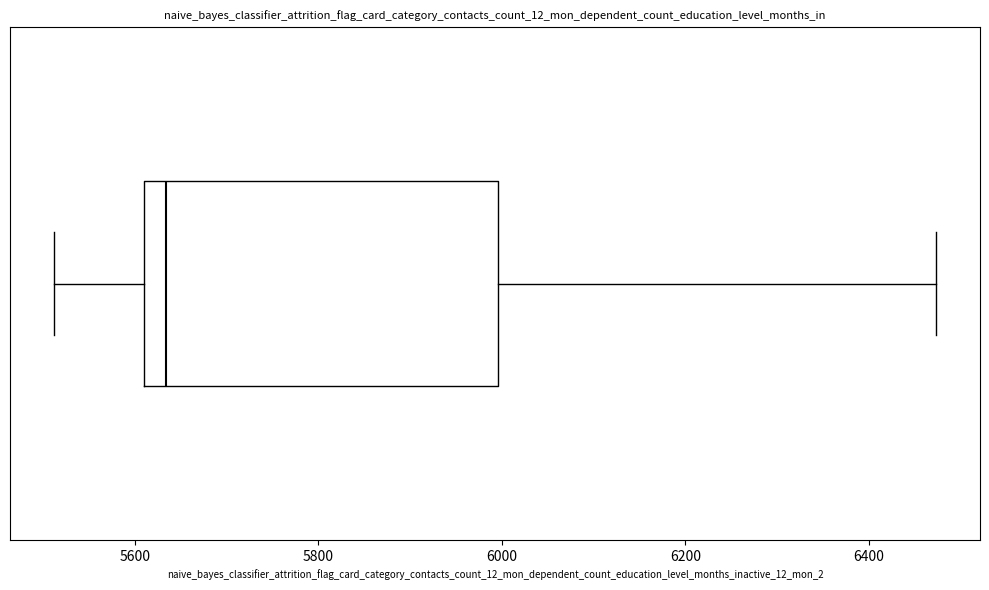

Transcribe this box plot: give where the median line is, the range the box spans, and where the two whiskers end, as read against the x-axis. The values are not printed on the chart, so give them approximately, as read against the axis.

median 5640, box 5600 to 6000, whiskers 5520 to 6480